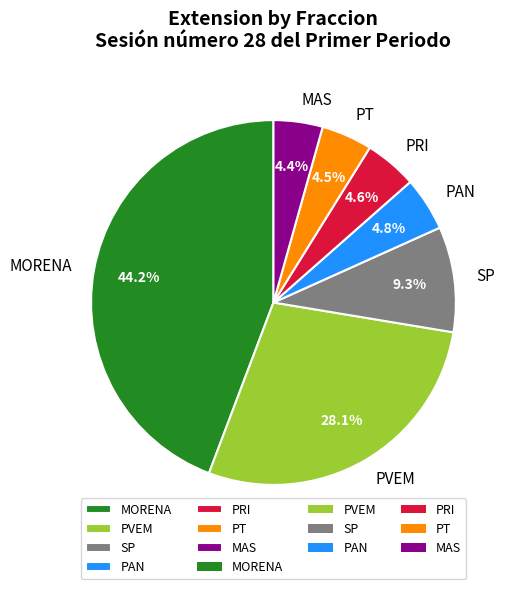

Is PAN the majority of the pie?

No